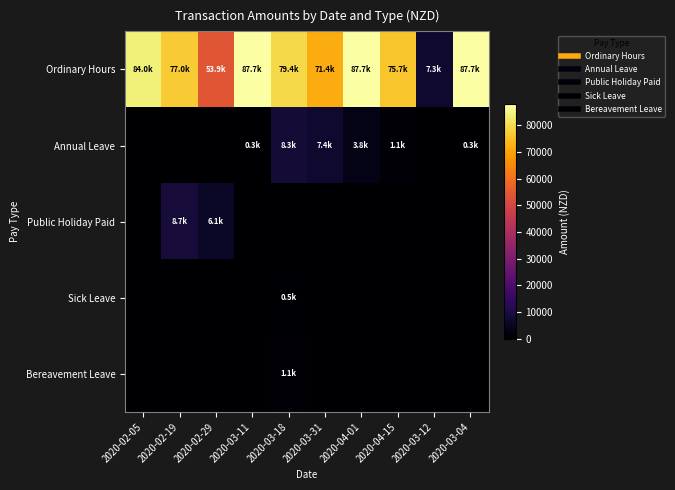

Reading left to right, list all the values displayed in this chart.

Ordinary Hours: 2020-02-05=83950.9	2020-02-19=76951.4	2020-02-29=53865.9	2020-03-11=87744.2	2020-03-18=79360.6	2020-03-31=71424.6	2020-04-01=87742.1	2020-04-15=75748.2	2020-03-12=7279.6	2020-03-04=87744.2
Annual Leave: 2020-02-05=0.0	2020-02-19=0.0	2020-02-29=0.0	2020-03-11=293.8	2020-03-18=8264.8	2020-03-31=7438.3	2020-04-01=3757.5	2020-04-15=1145.1	2020-03-12=0.0	2020-03-04=293.8
Public Holiday Paid: 2020-02-05=0.0	2020-02-19=8728.9	2020-02-29=6110.2	2020-03-11=0.0	2020-03-18=0.0	2020-03-31=0.0	2020-04-01=0.0	2020-04-15=0.0	2020-03-12=0.0	2020-03-04=0.0
Sick Leave: 2020-02-05=0.0	2020-02-19=0.0	2020-02-29=0.0	2020-03-11=0.0	2020-03-18=542.9	2020-03-31=0.0	2020-04-01=0.0	2020-04-15=0.0	2020-03-12=0.0	2020-03-04=0.0
Bereavement Leave: 2020-02-05=0.0	2020-02-19=0.0	2020-02-29=0.0	2020-03-11=0.0	2020-03-18=1106.7	2020-03-31=0.0	2020-04-01=0.0	2020-04-15=0.0	2020-03-12=0.0	2020-03-04=0.0